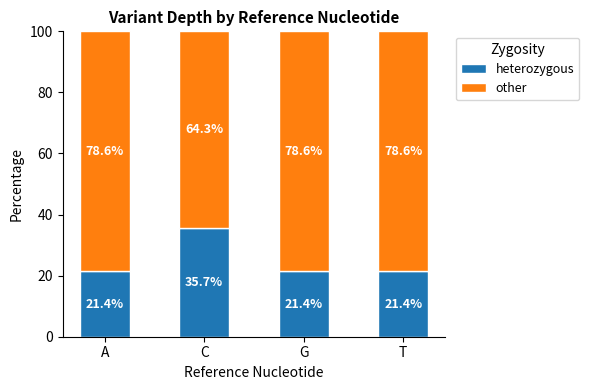

What is the sum of the heterozygous values at A and C?

57.1